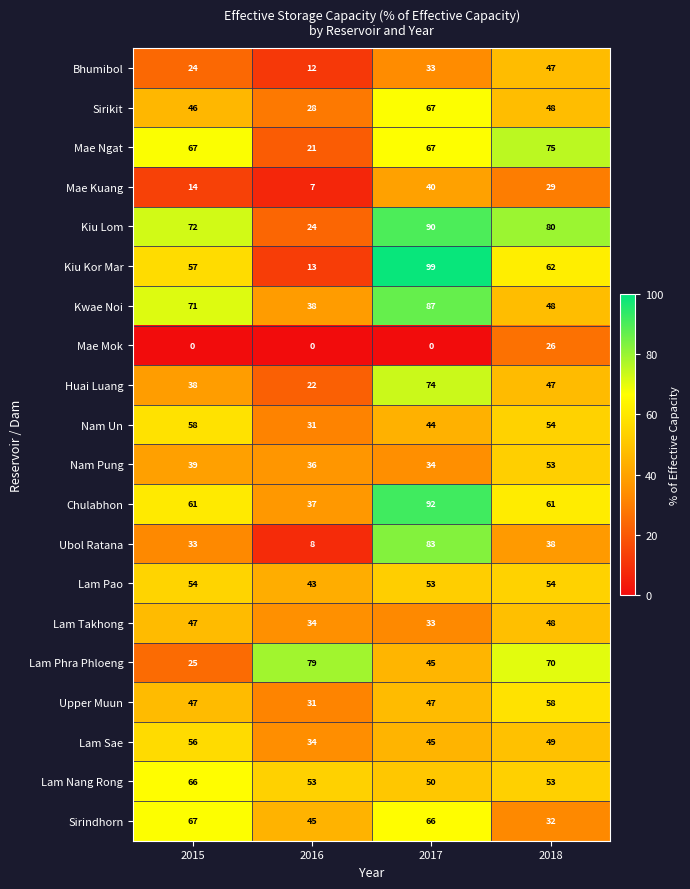

Is the value of Sirindhorn at 2017 greater than the value of Kiu Kor Mar at 2018?

Yes